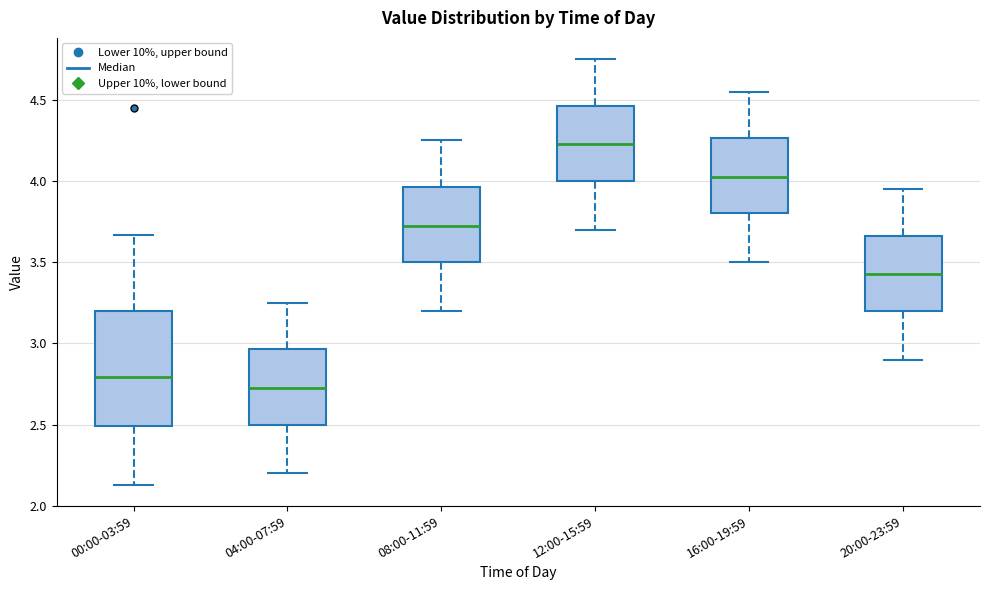

Which box is the tallest, from its lower edge to its upper edge?

00:00-03:59